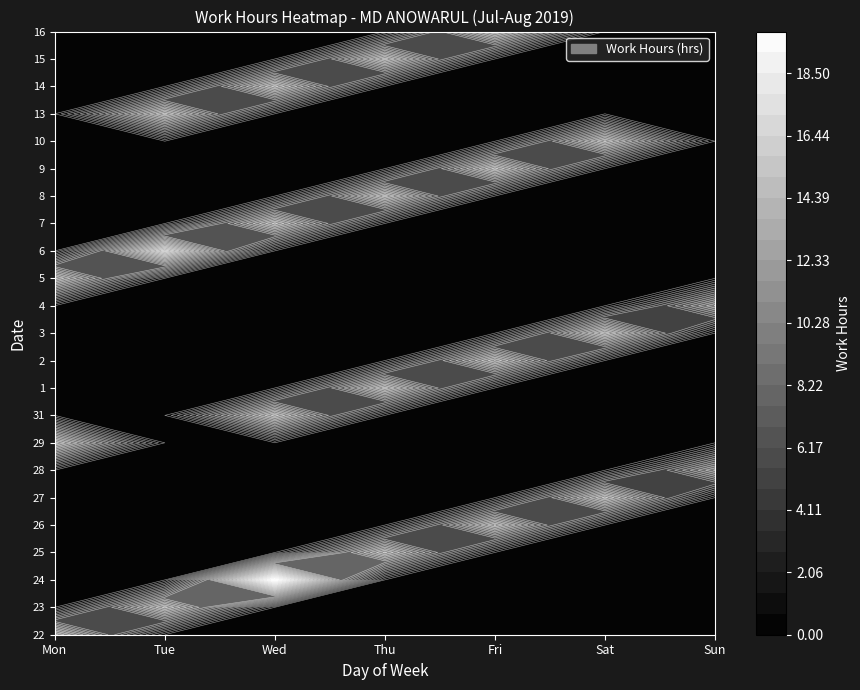

The 31 series shows 5.9 at Sat. True or false?

False